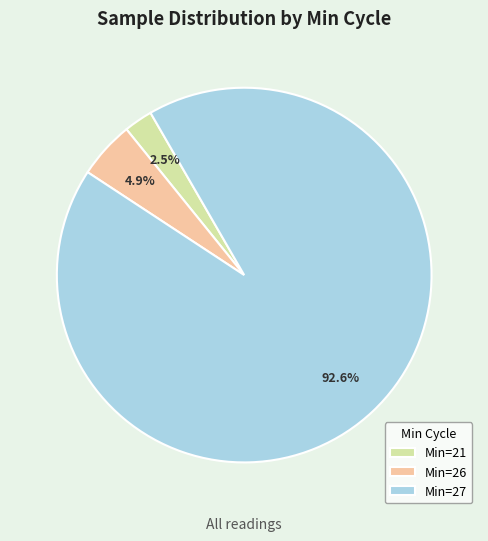

Approximately how many times larger is the value at Min=26 compared to Min=21?

2.0